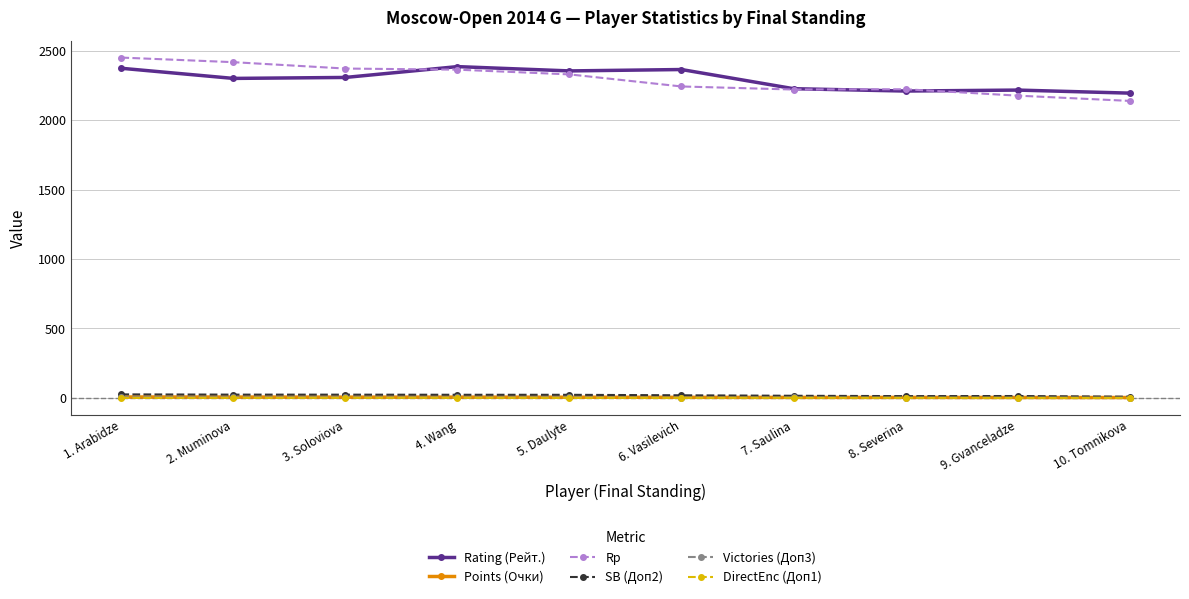

What is the maximum value shown in the chart?

2451.0